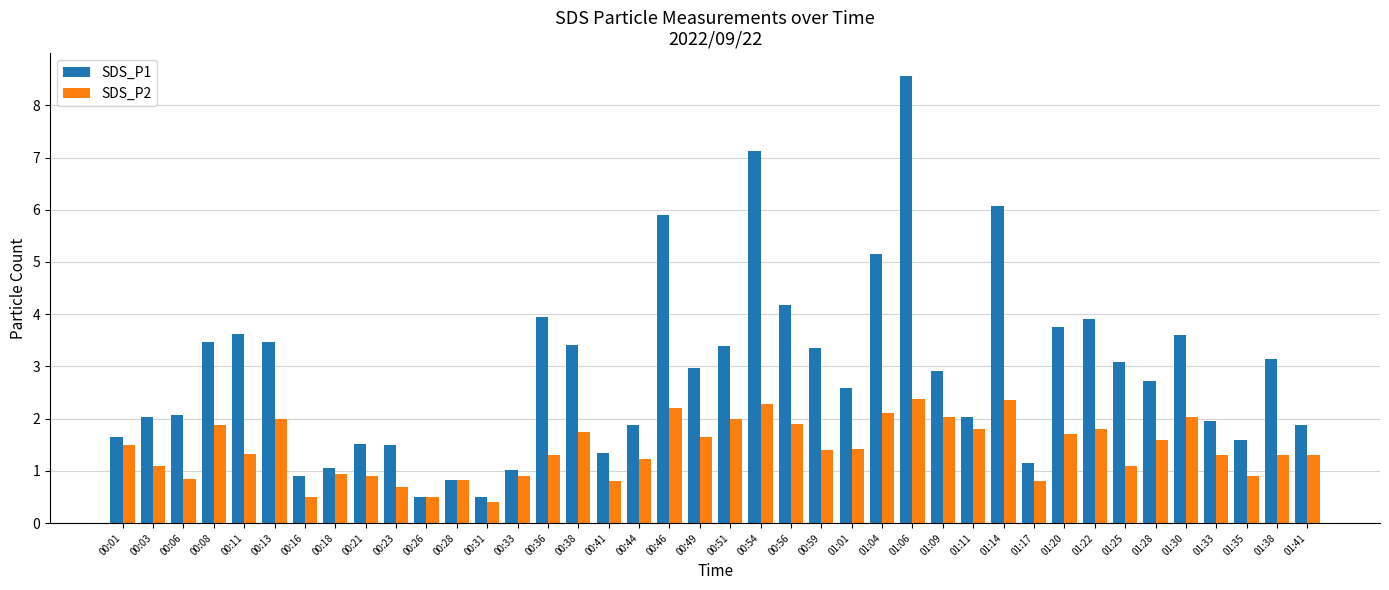

Which series has the largest range (max minus min)?

SDS_P1